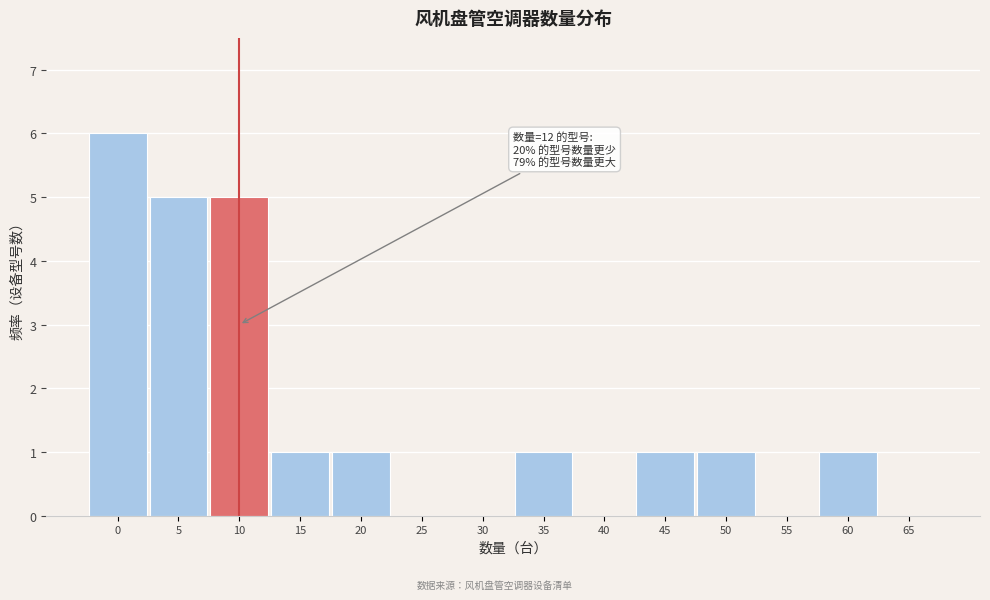

Reading left to right, transcribe all the data shown in this chart.

0=6	5=5	10=5	15=1	20=1	25=0	30=0	35=1	40=0	45=1	50=1	55=0	60=1	65=0